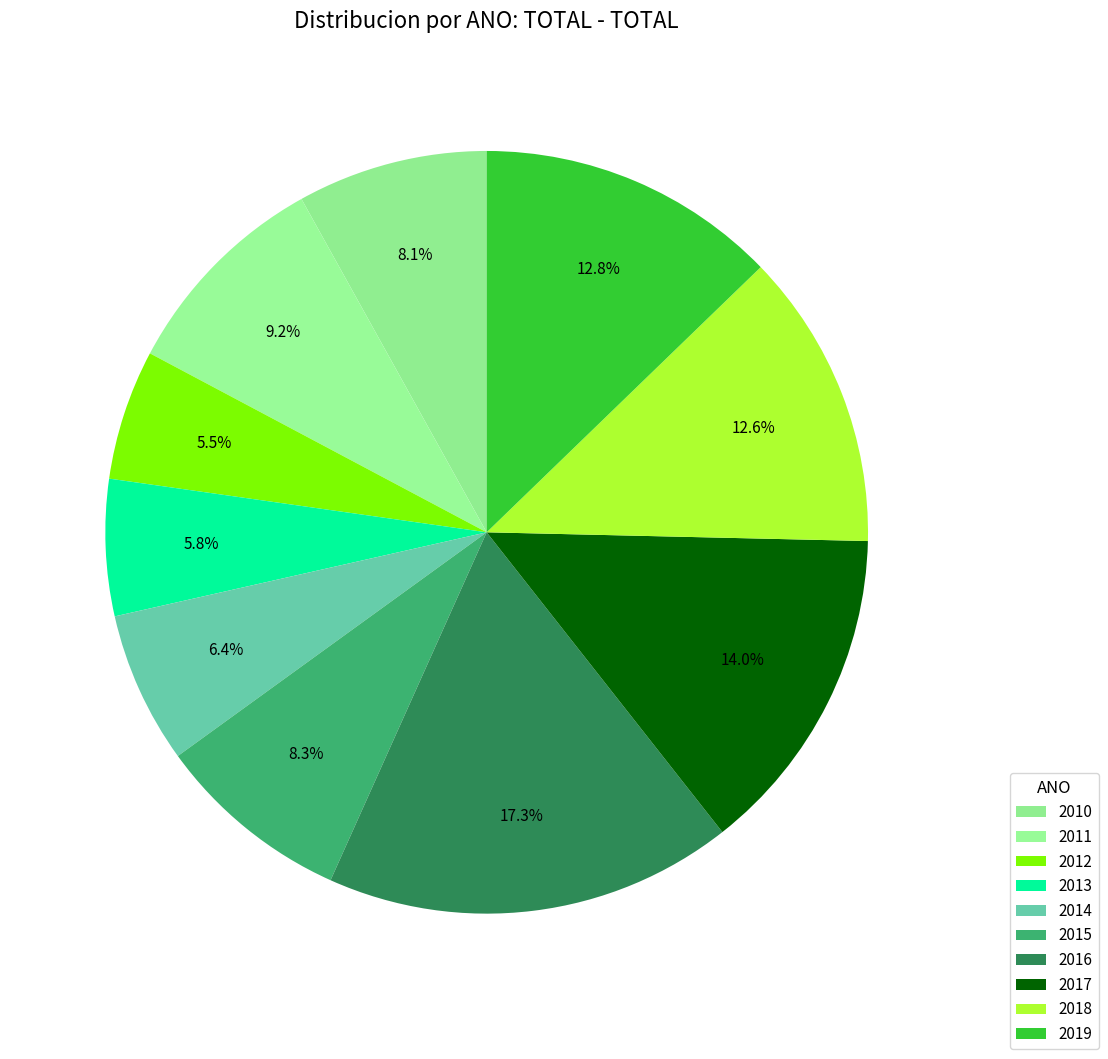

Count the number of slices in the pie.

10